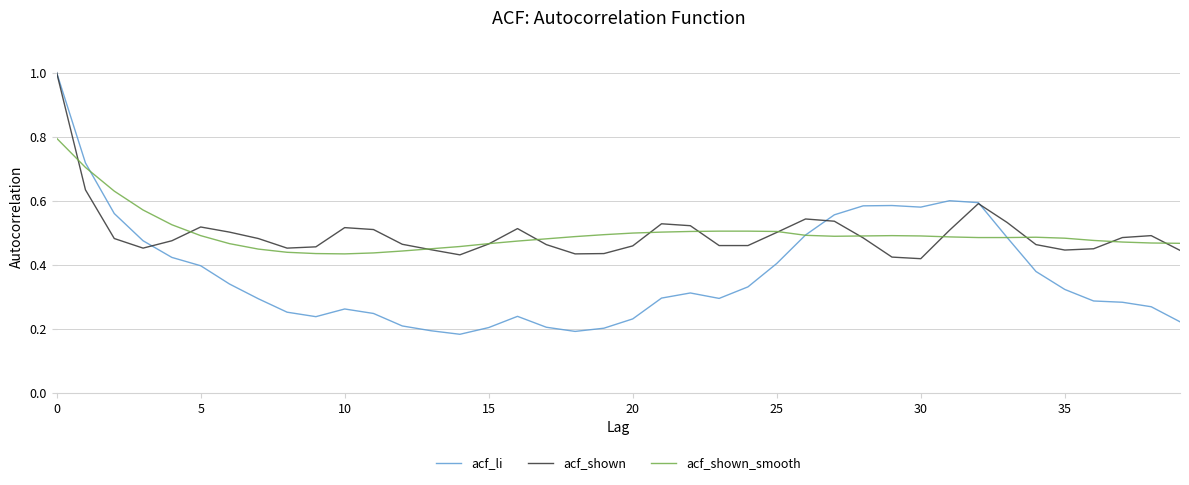

What is the highest value of the acf_li series?

1.0